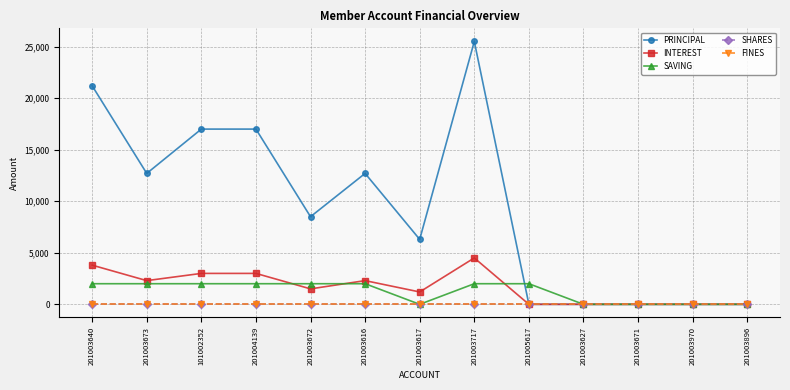

Is this an area chart (filled region under the line)?

No